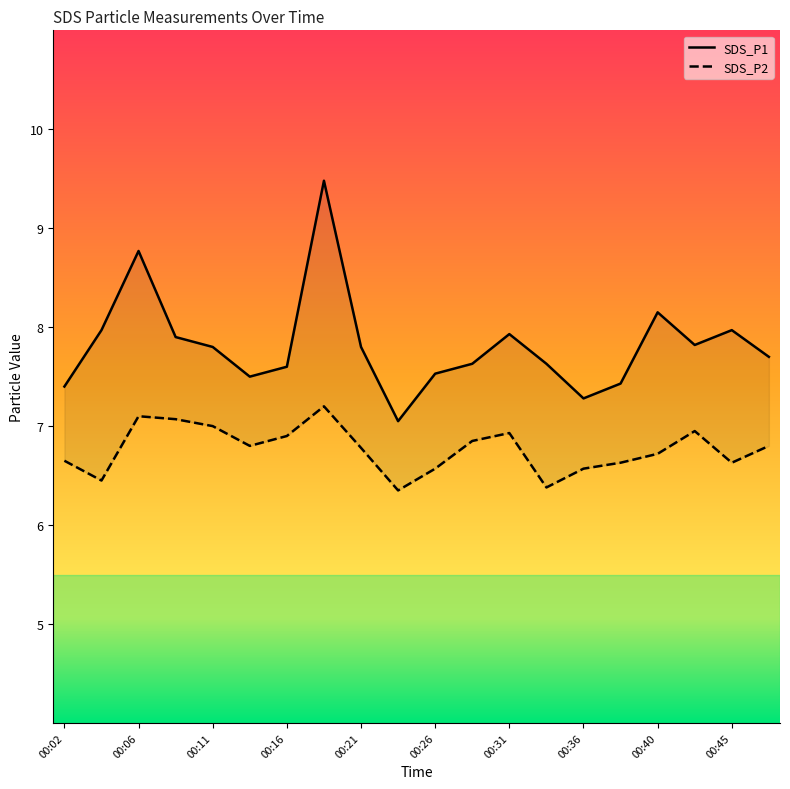

Rank the series by their average value, from highest to lowest.

SDS_P1, SDS_P2